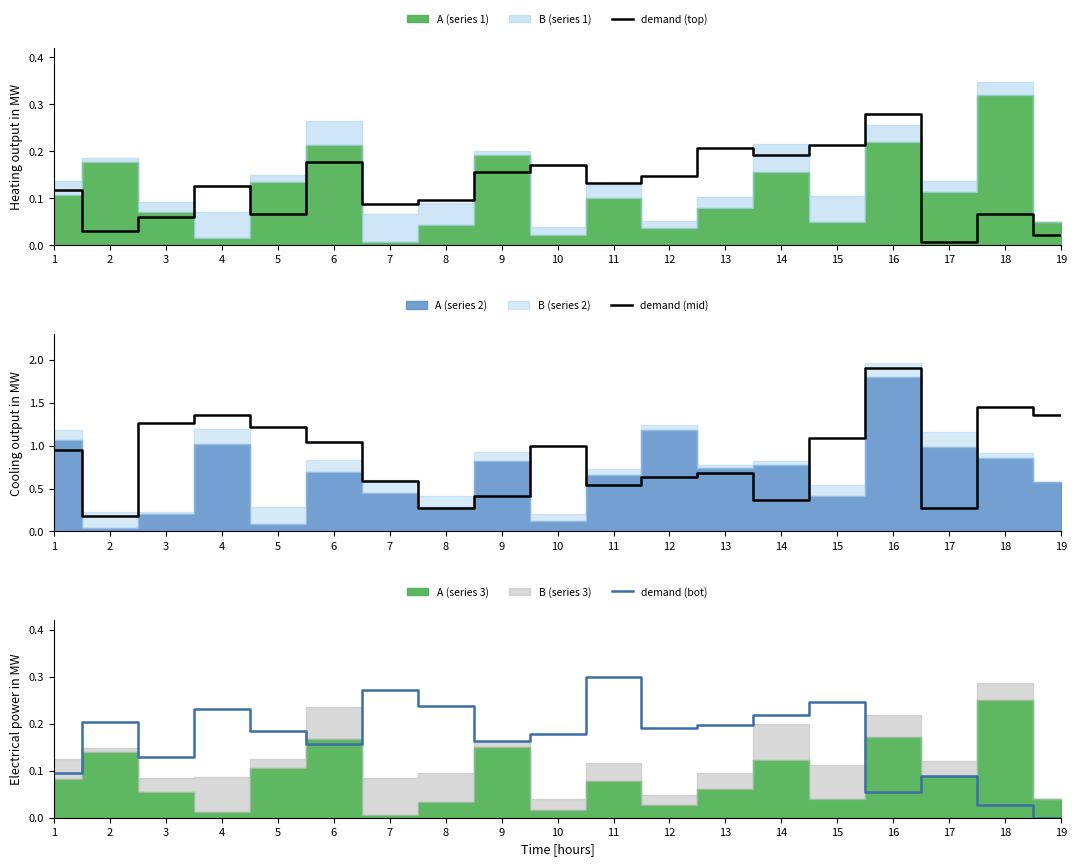

Where is the first local minimum for demand (mid)?

2